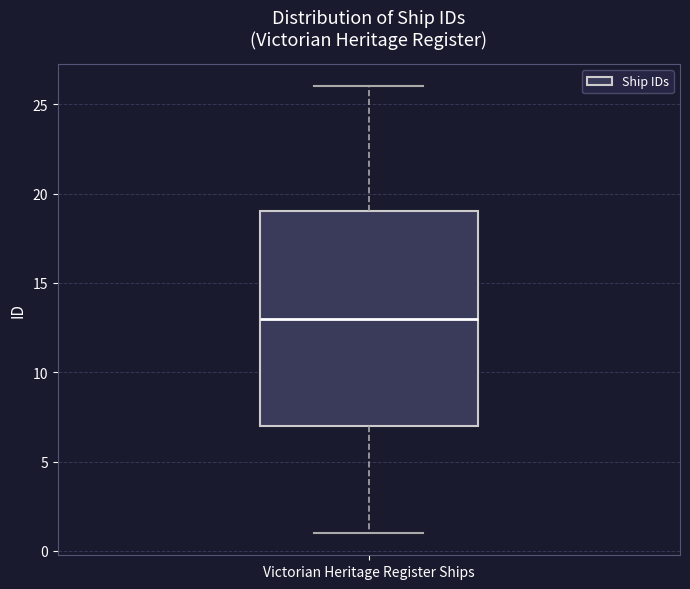

Read this box plot against the y-axis: the position of the median line, the range covered by the box, and the ends of both whiskers. The values are not printed on the chart, so give them approximately, as read against the axis.

median 13, box 7 to 19, whiskers 1 to 26